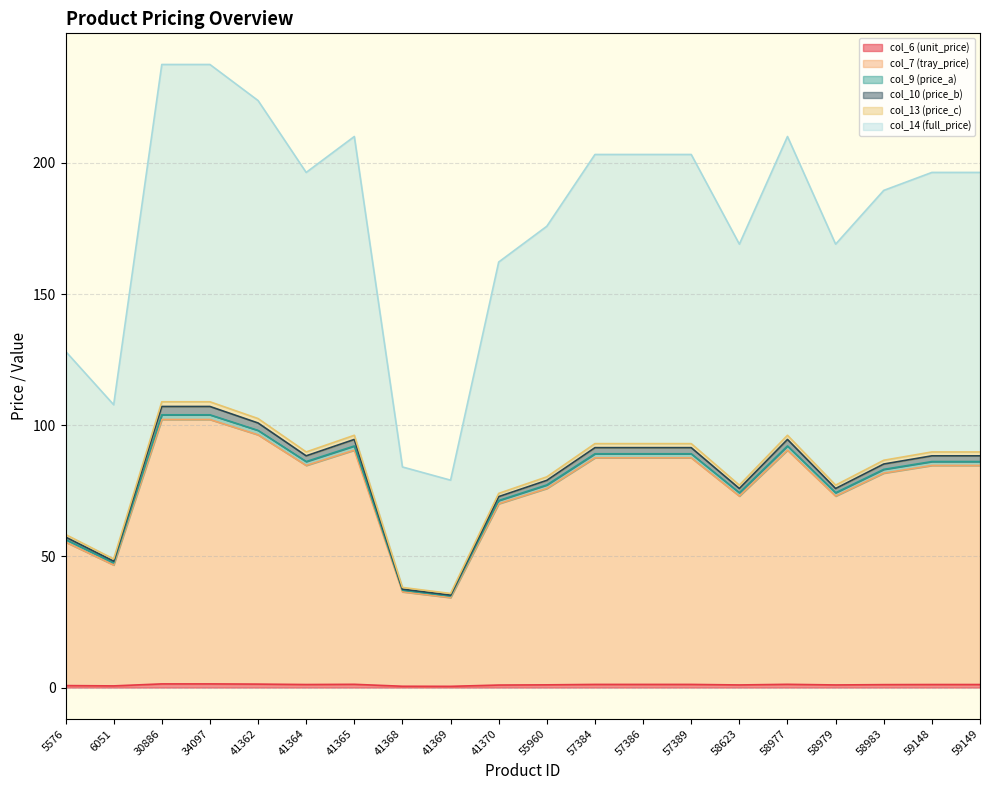

True or false: col_14 (full_price) and col_6 (unit_price) cross at least once.

False